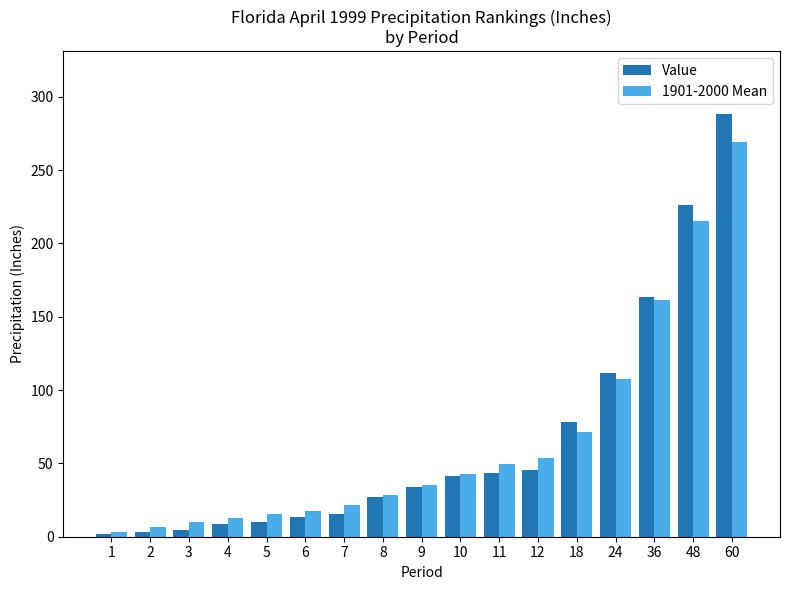

What is the spread (max minus min) of values at 8?

1.1